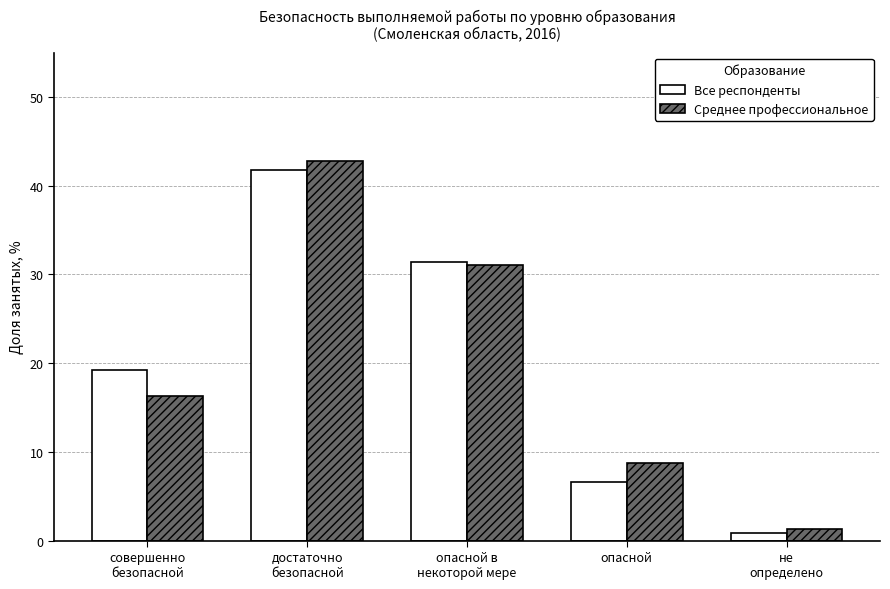

Reading left to right, list all the values displayed in this chart.

Все респонденты: совершенно
безопасной=19.3	достаточно
безопасной=41.8	опасной в
некоторой мере=31.4	опасной=6.6	не
определено=0.9
Среднее профессиональное: совершенно
безопасной=16.3	достаточно
безопасной=42.8	опасной в
некоторой мере=31.0	опасной=8.7	не
определено=1.3